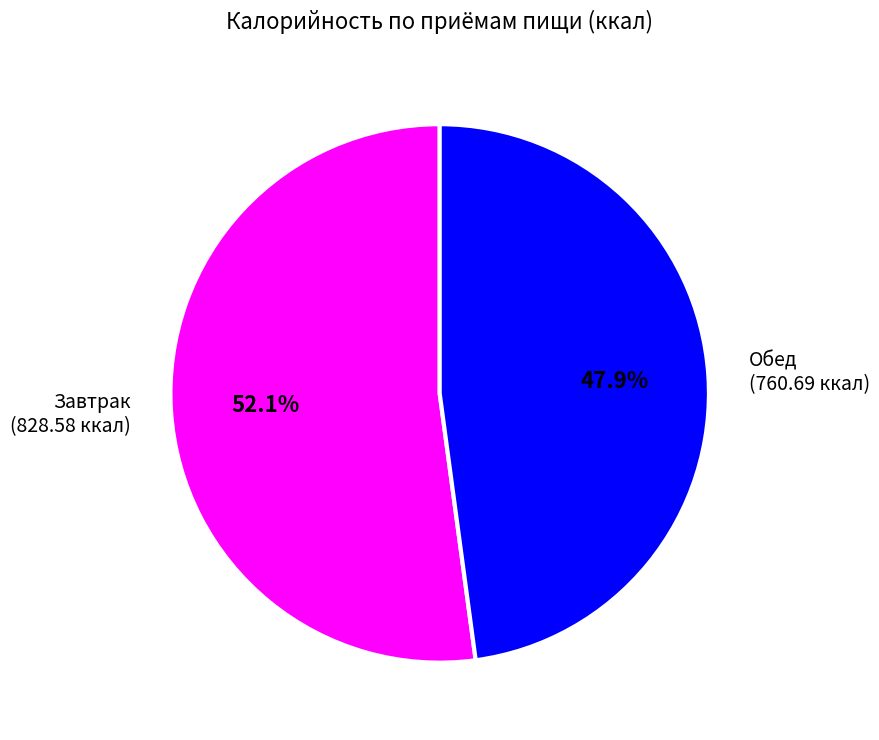

Rank the categories by value from highest to lowest.

Завтрак, Обед